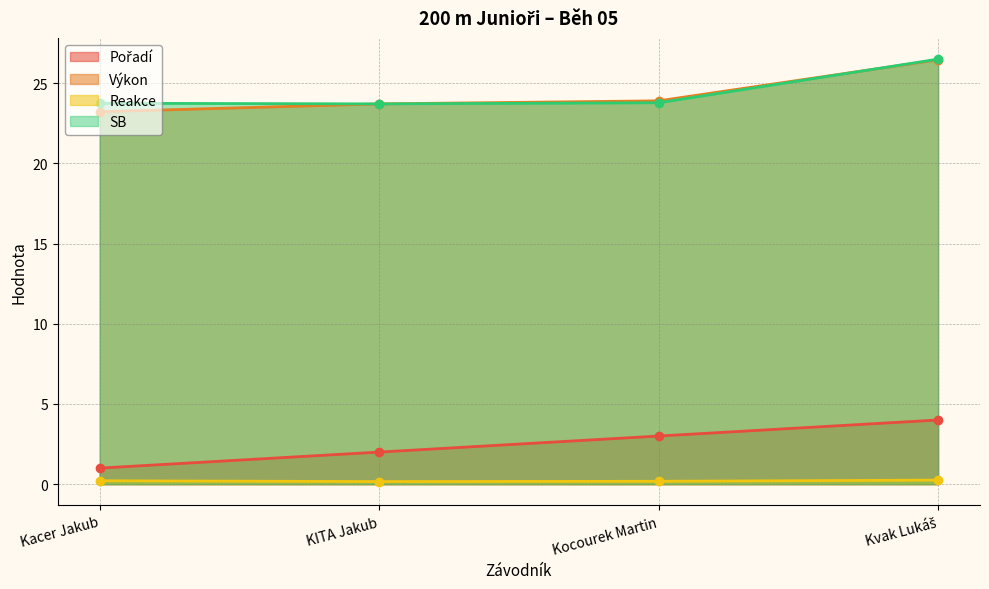

What are all the series names shown in the legend?

Pořadí, Výkon, Reakce, SB